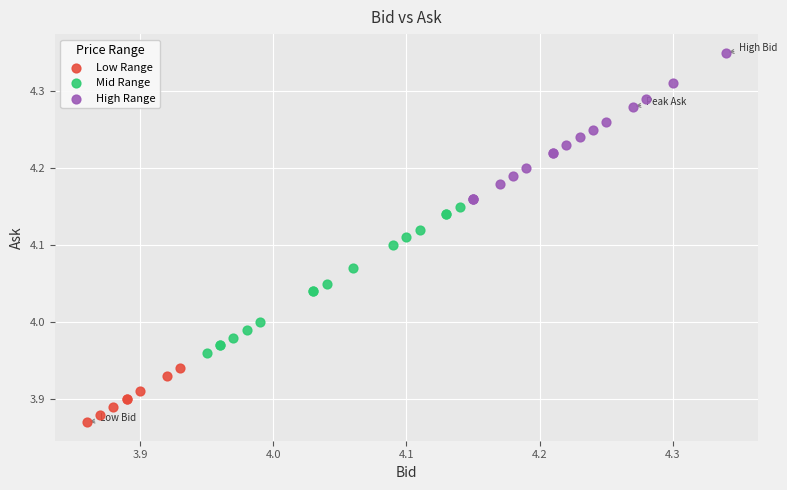

Which series reaches the maximum Y coordinate?

High Range